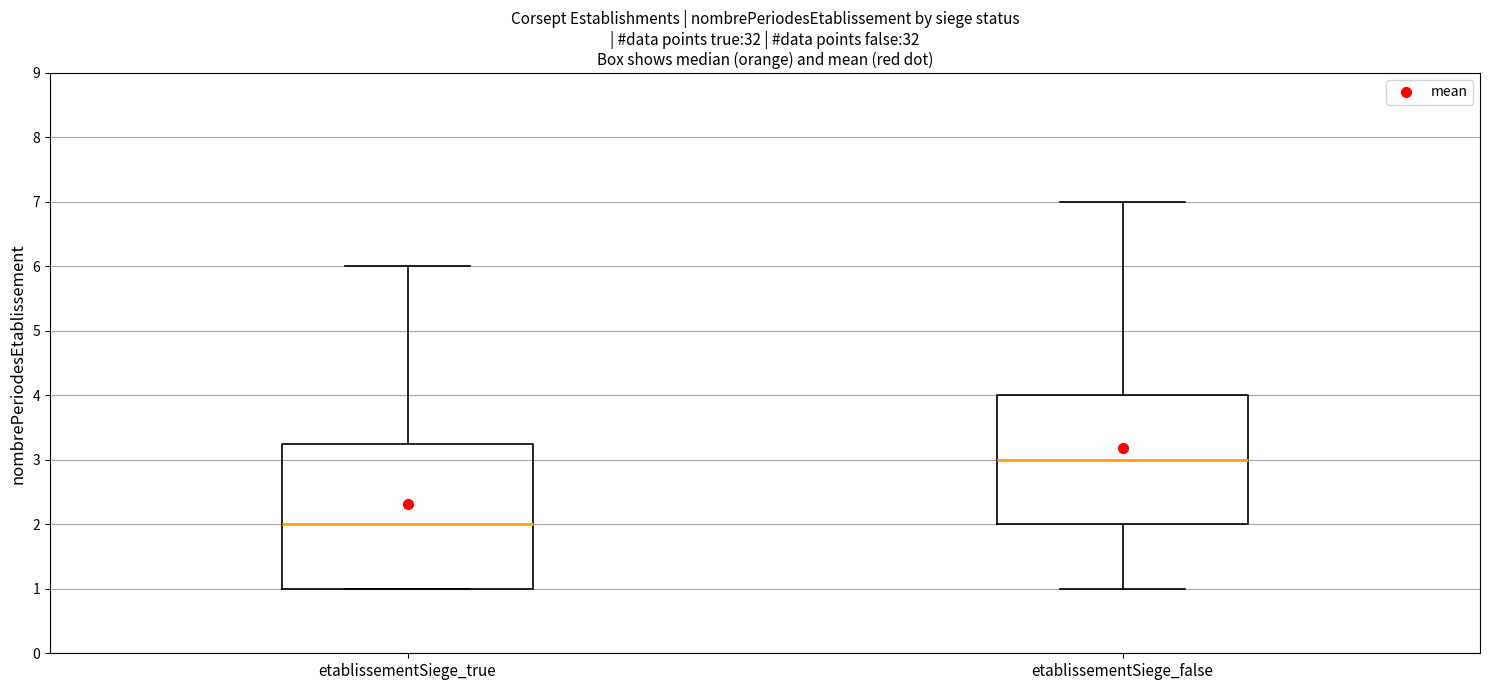

Comparing the boxes themselves (not the whiskers), which one is the tallest?

etablissementSiege_true